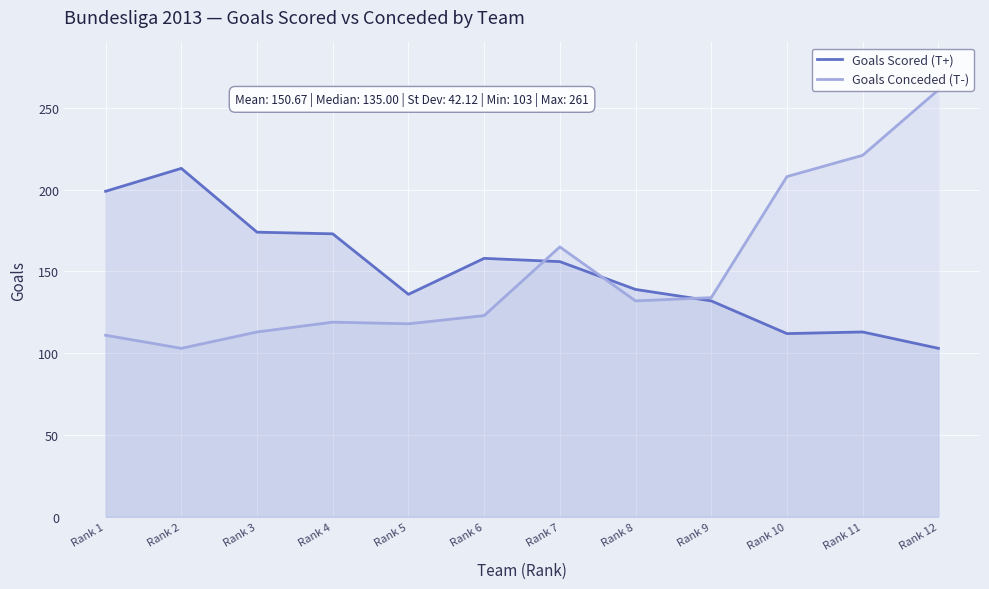

Does the chart display data point markers on the line(s)?

No